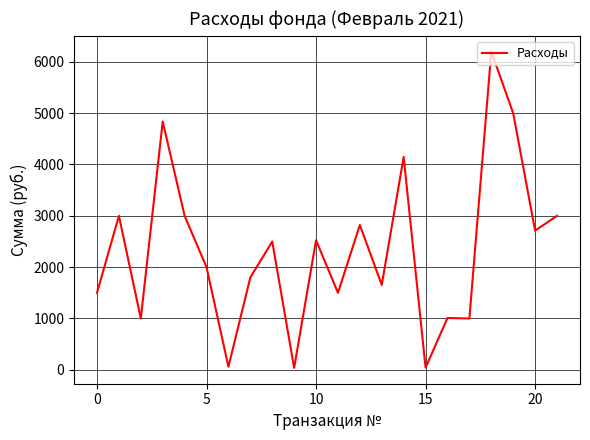

Is this an area chart (filled region under the line)?

No